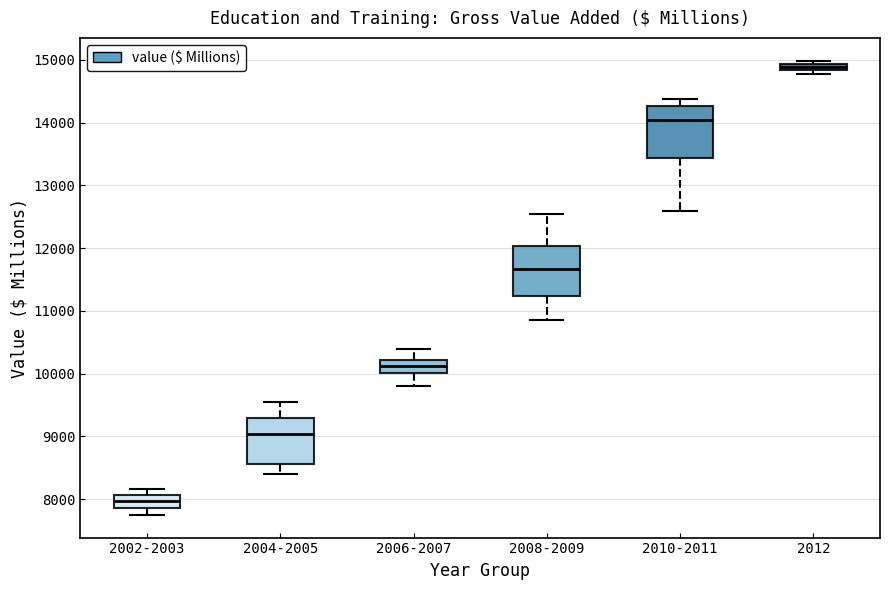

Which box has the highest median line?

2012